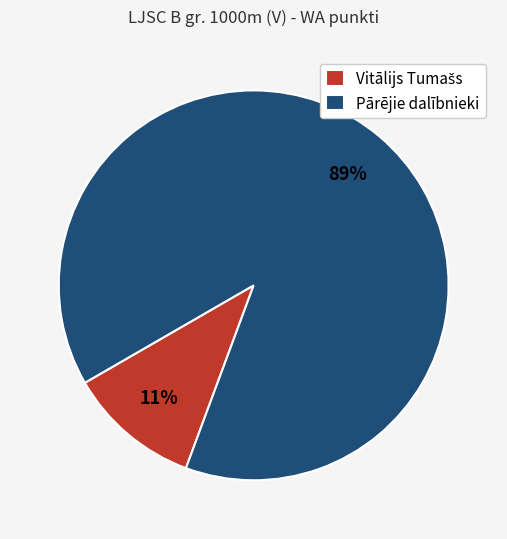

True or false: Pārējie dalībnieki accounts for 89% of the total.

True